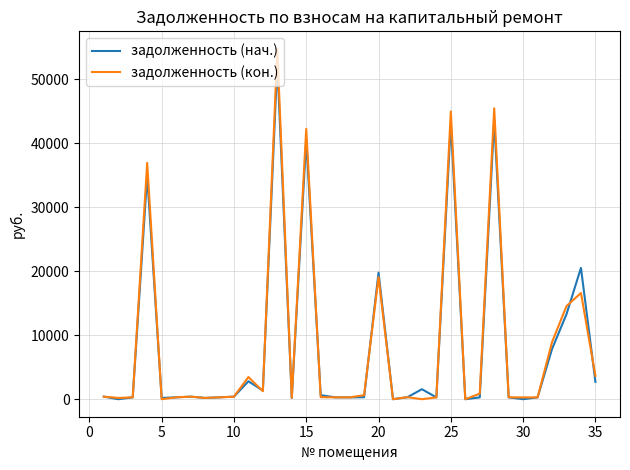

Which series has the widest spread of values?

задолженность (кон.)